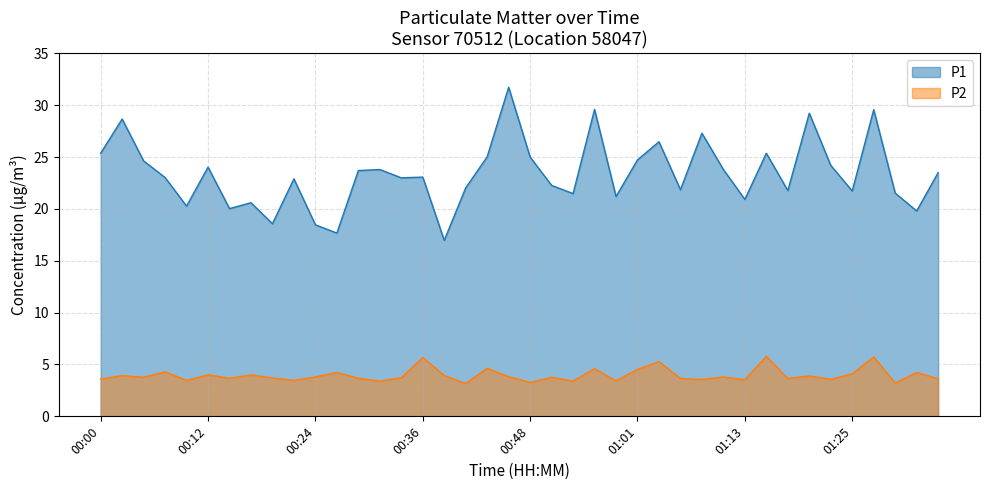

Reading left to right, transcribe all the data shown in this chart.

P1: 25.4	28.7	24.6	23.0	20.3	24.0	20.0	20.6	18.6	22.9	18.5	17.7	23.7	23.8	23.0	23.1	17.0	22.0	25.0	31.7	25.0	22.3	21.5	29.6	21.2	24.7	26.5	21.9	27.3	23.8	20.9	25.4	21.8	29.2	24.2	21.7	29.6	21.5	19.8	23.5
P2: 3.6	3.9	3.8	4.3	3.5	4.0	3.7	4.0	3.7	3.5	3.8	4.2	3.7	3.4	3.7	5.7	3.9	3.2	4.6	3.8	3.3	3.8	3.4	4.6	3.4	4.5	5.3	3.6	3.5	3.8	3.5	5.8	3.6	3.9	3.6	4.1	5.7	3.2	4.2	3.6